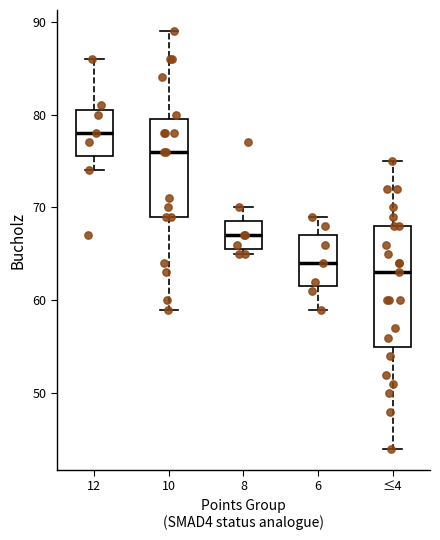

Reading left to right, read every box against the y-axis: the position of its median line, the range the box covers, and the ends of its whiskers. The values are not printed on the chart, so give them approximately, as read against the axis.

12: median 78, box 76 to 81, whiskers 74 to 86
10: median 76, box 69 to 80, whiskers 59 to 89
8: median 67, box 66 to 69, whiskers 65 to 70
6: median 64, box 62 to 67, whiskers 59 to 69
≤4: median 63, box 55 to 68, whiskers 44 to 75